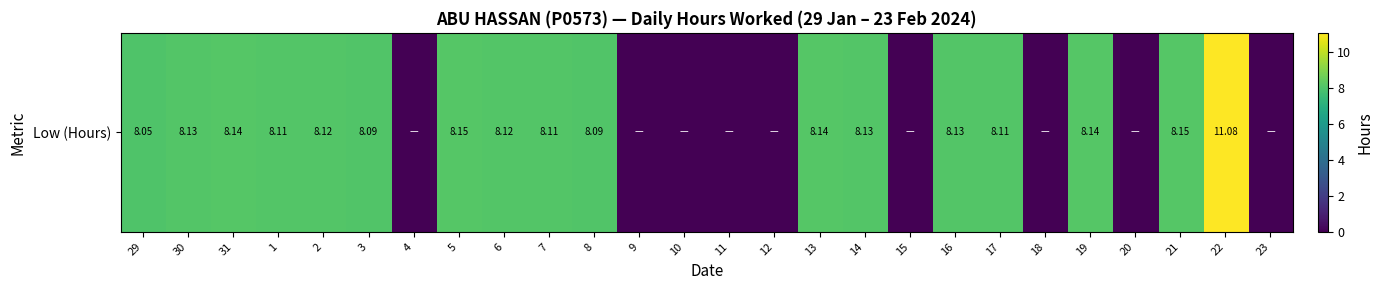

What is the greatest value displayed?

11.1